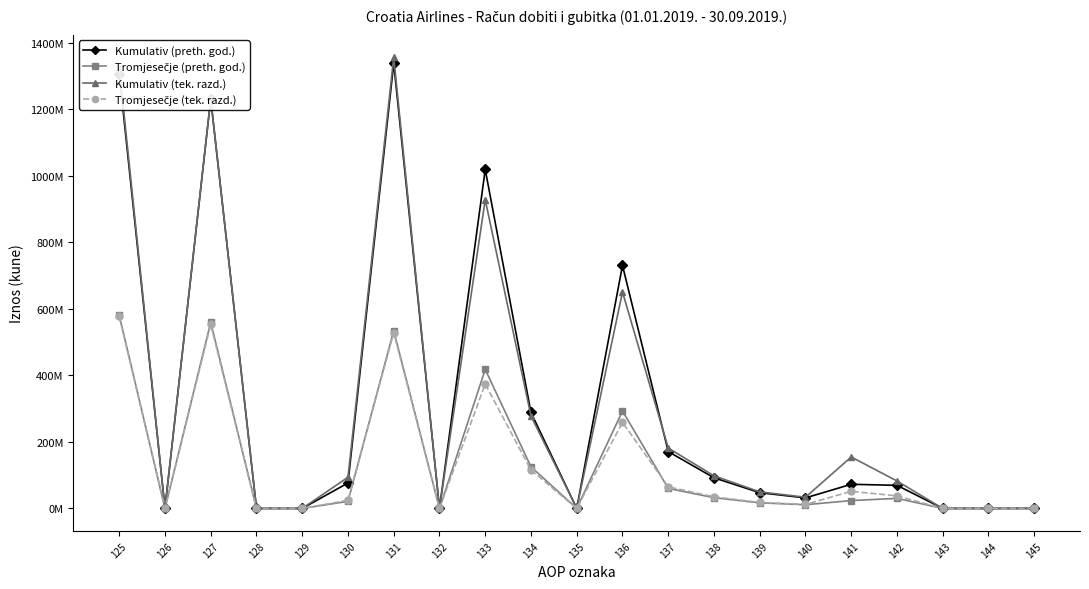

What is the maximum value for Tromjesečje (preth. god.)?

580457452